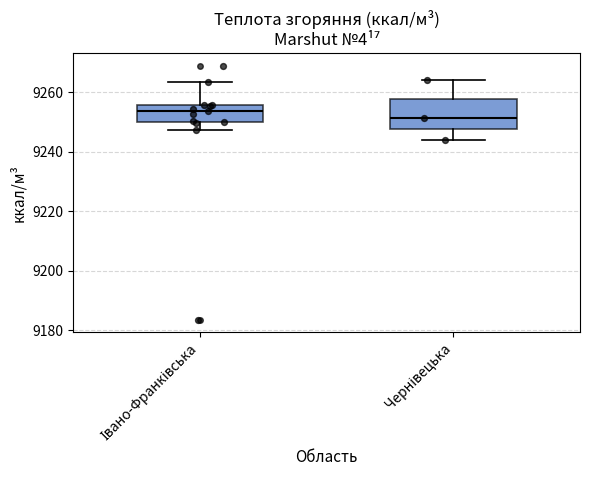

Which box is the tallest, from its lower edge to its upper edge?

Чернівецька